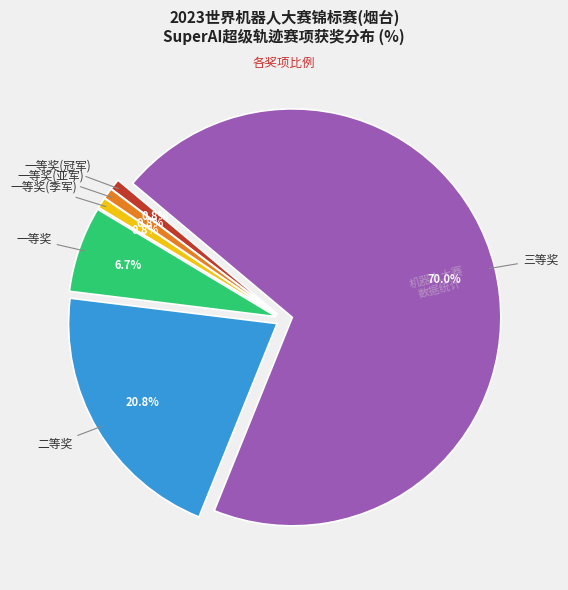

To the nearest percent, what is the average slice percentage?

17%